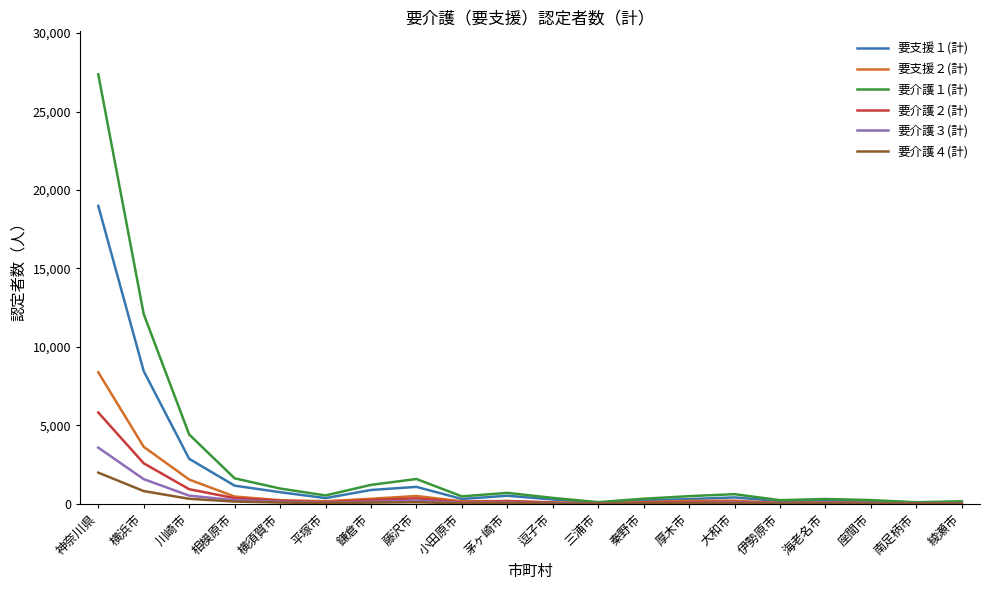

What is the difference between the maximum and minimum values in the 要介護３(計) series?

3570